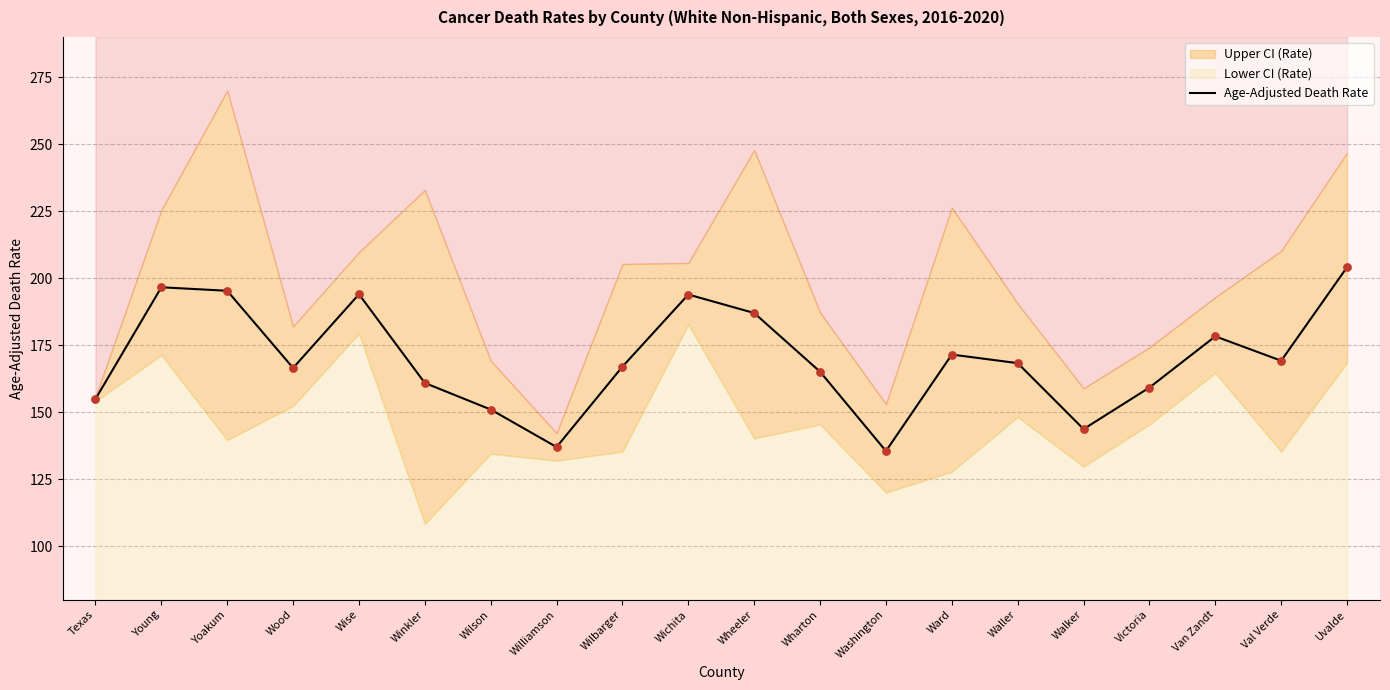

What is the change in value from Wharton to Victoria?

-5.9